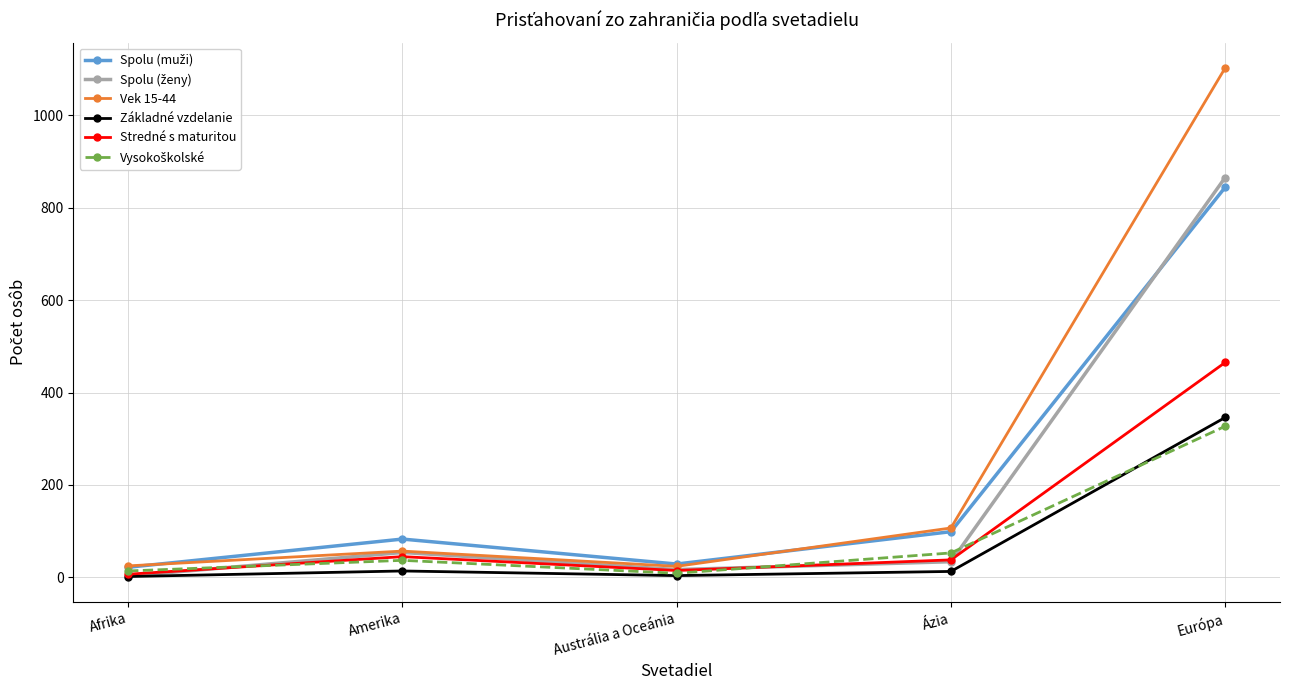

What is the maximum value for Základné vzdelanie?

346